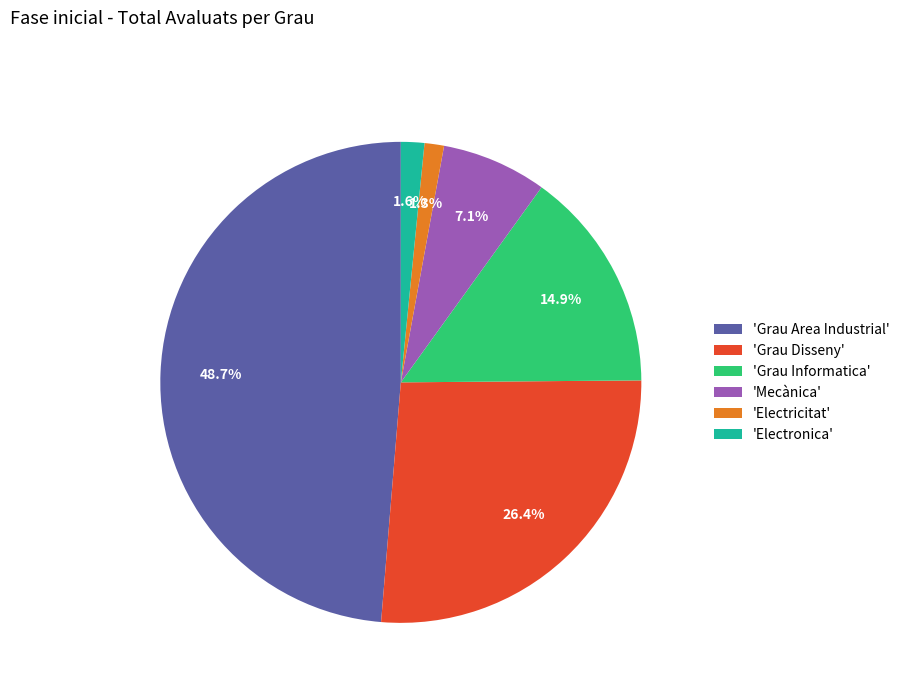

How much of the chart is everything except 'Mecànica'?

92.9%